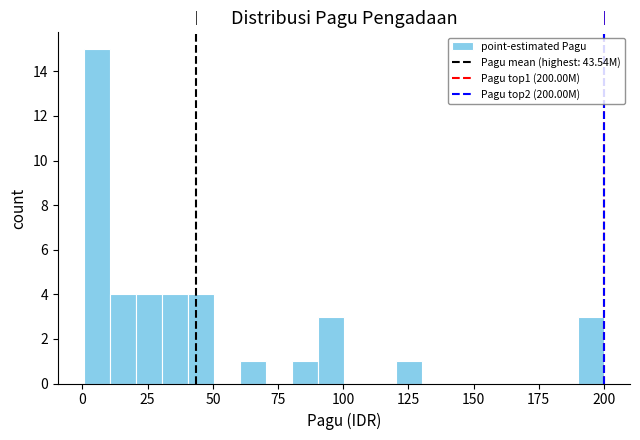

Around what value on the x-axis is the tallest bar? Give the approximate position of its centre, as read against the axis.

5